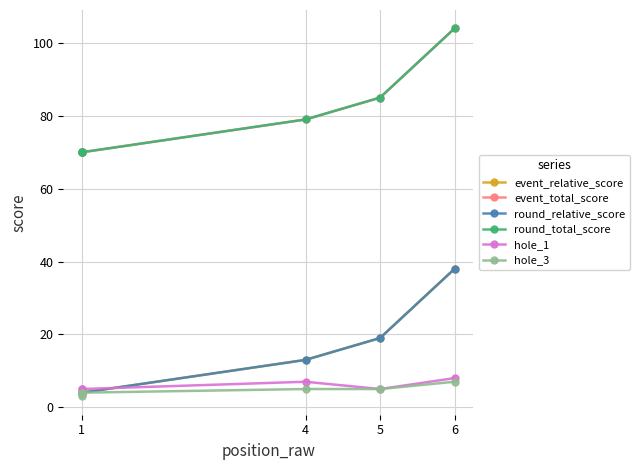

True or false: hole_1 and event_relative_score intersect in this chart.

True